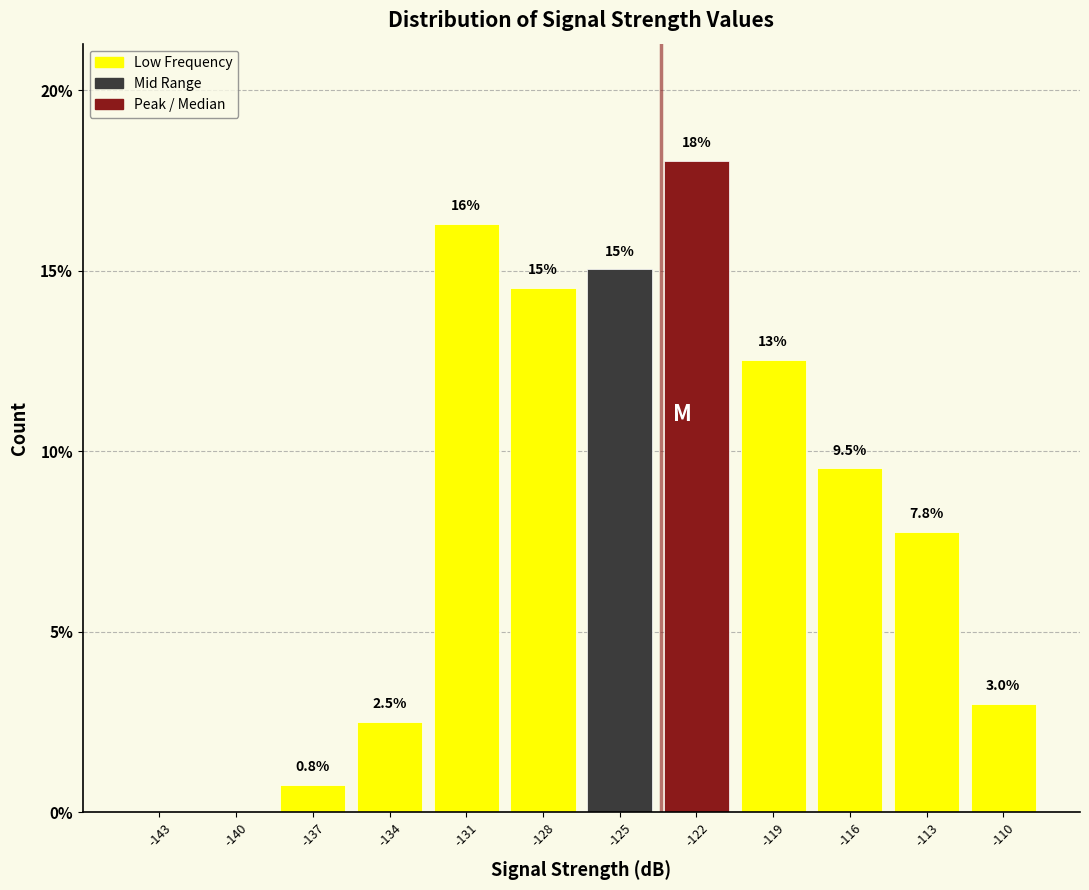

Reading left to right, what are all the values shown in this chart?

-143=0.0	-140=0.0	-137=0.8	-134=2.5	-131=16.3	-128=14.5	-125=15.0	-122=18.0	-119=12.5	-116=9.5	-113=7.8	-110=3.0